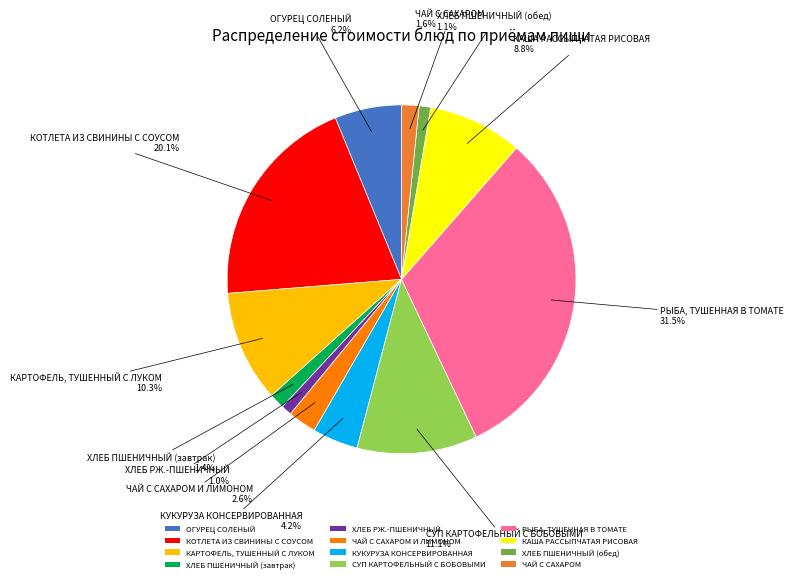

How many segments does this pie chart have?

12